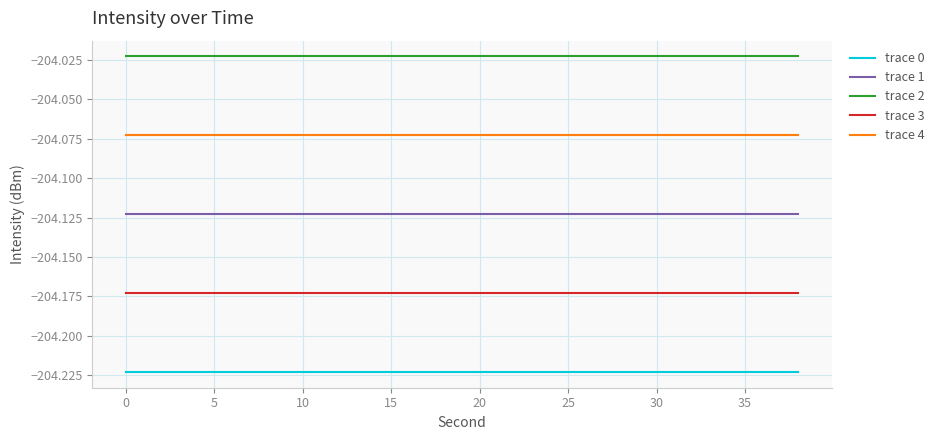

List the series in order of their peak value, lowest first.

trace 0, trace 3, trace 1, trace 4, trace 2